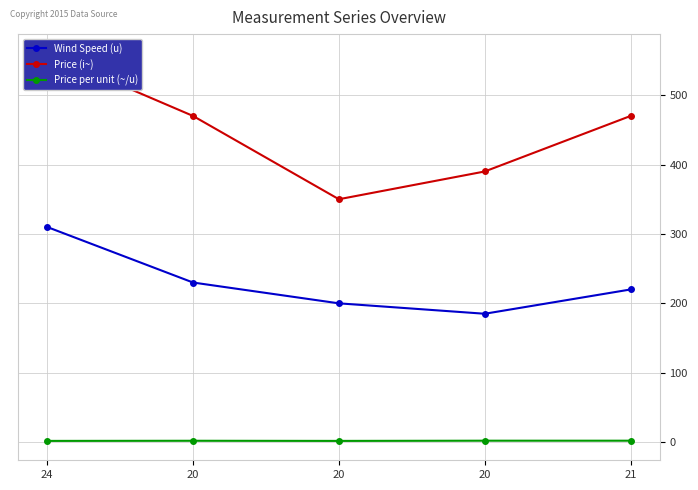

Reading left to right, list all the values displayed in this chart.

Wind Speed (u): 310.0	230.0	200.0	185.0	220.0
Price (i~): 560.0	470.0	350.0	390.0	470.0
Price per unit (~/u): 1.8	2.0	1.8	2.1	2.1